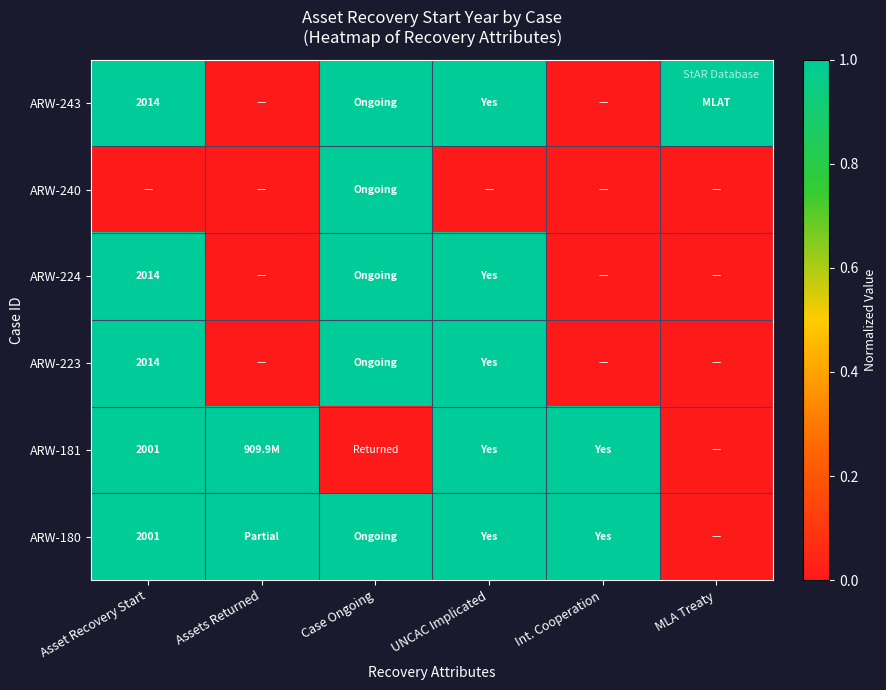

The ARW-181 series shows 1277 at Asset Recovery Start. True or false?

False